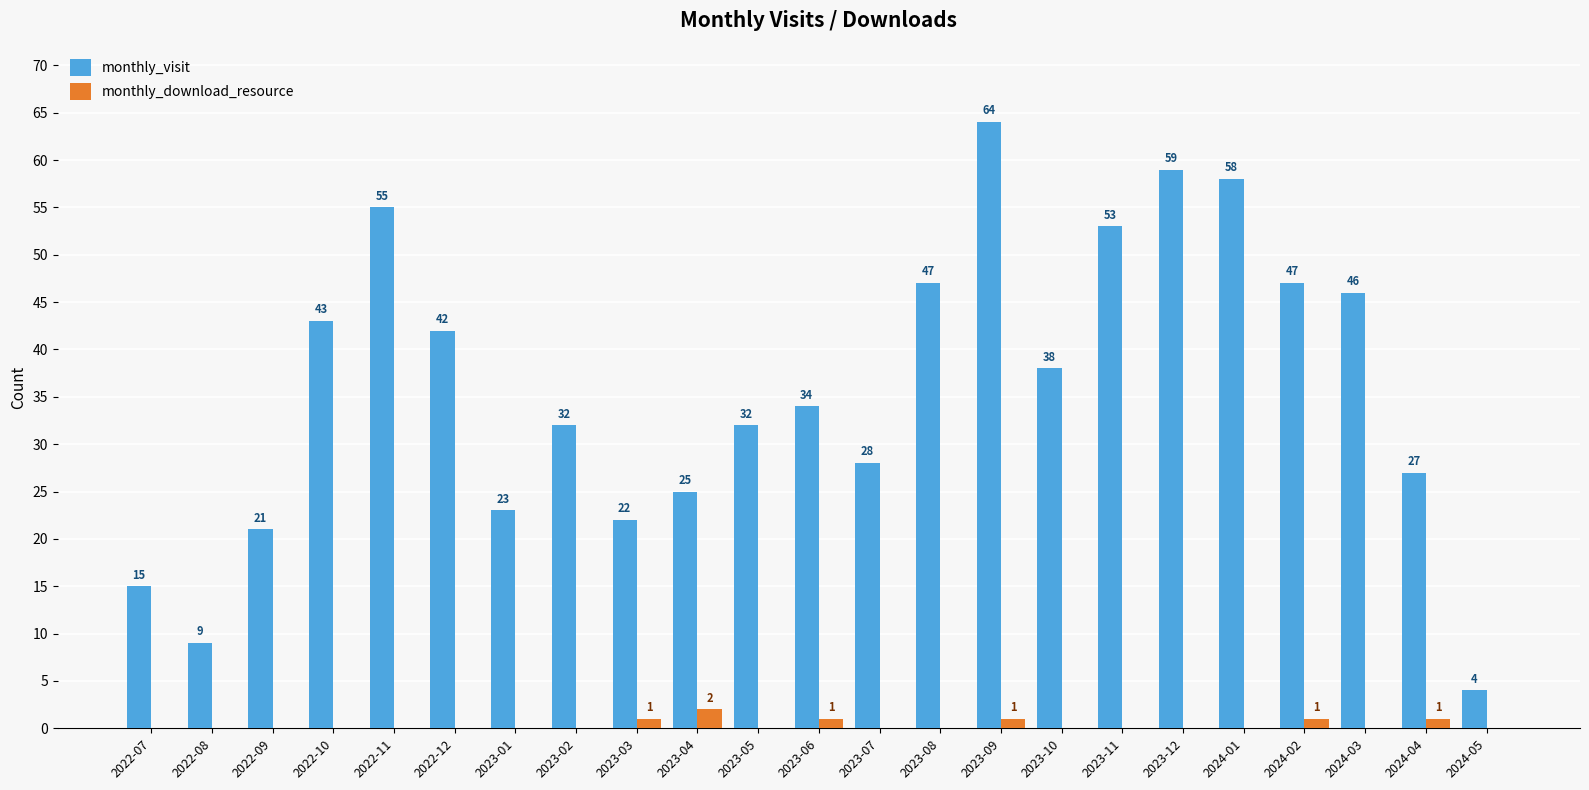

What is the sum of the monthly_visit values at 2023-03 and 2023-06?

56